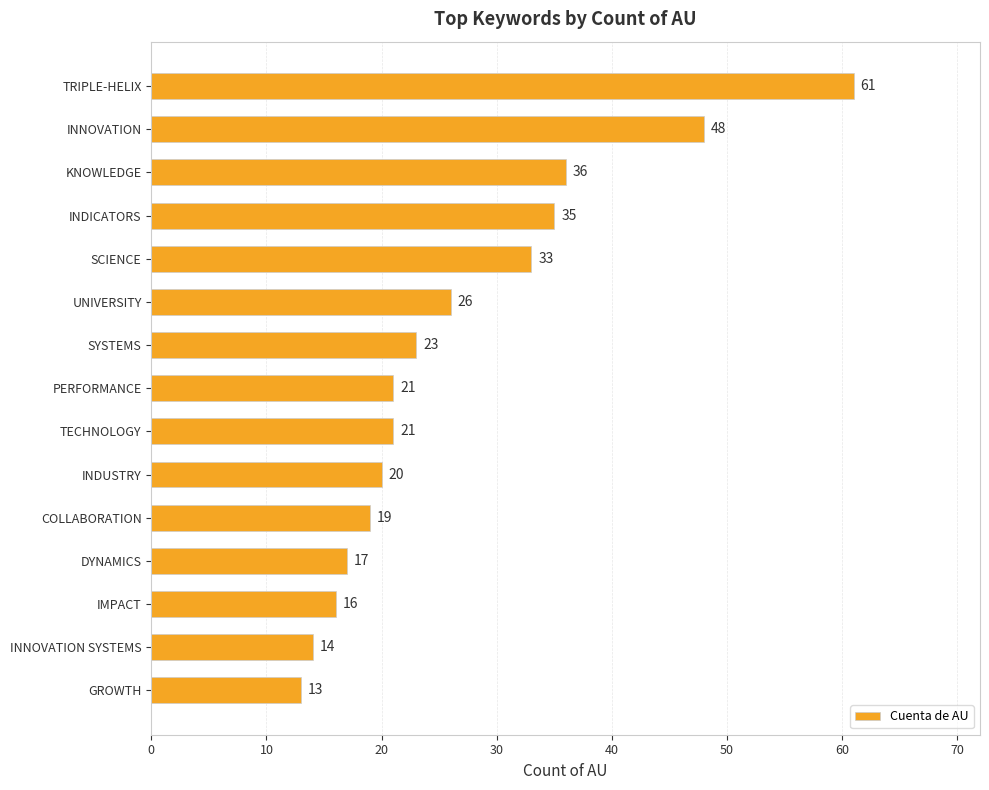

How many bars are there in total?

15